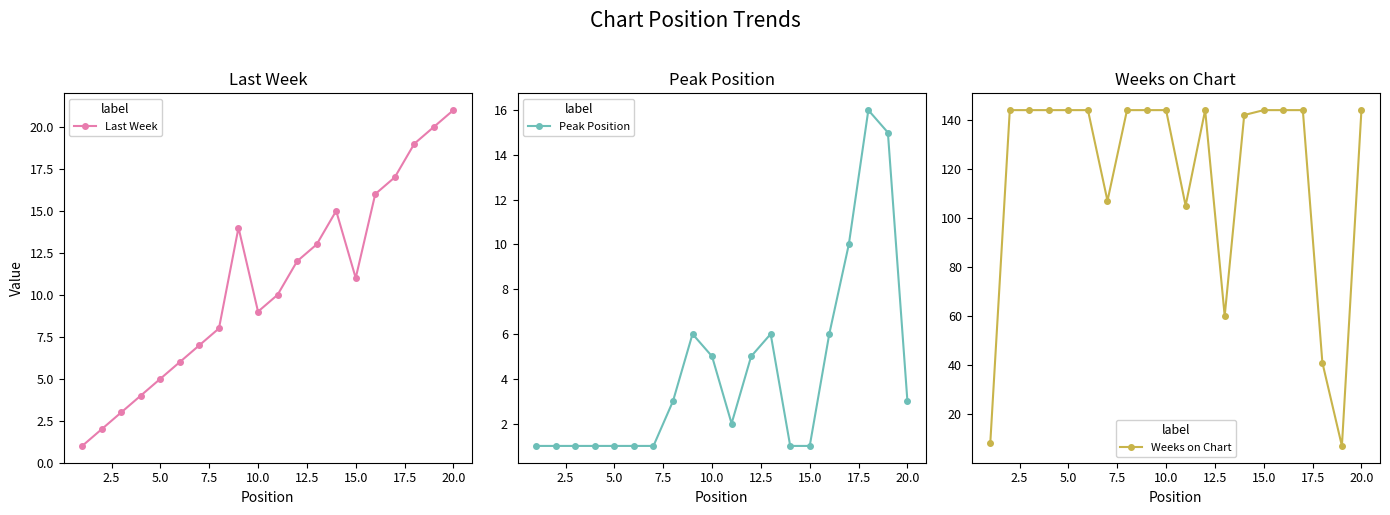

How many values in the Weeks on Chart series are below 144?

7